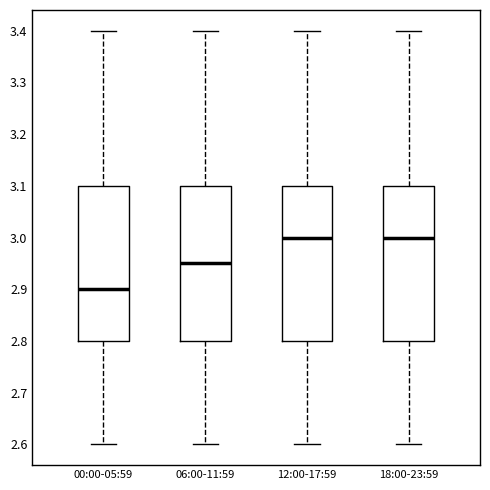

Reading left to right, read every box against the y-axis: the position of its median line, the range the box covers, and the ends of its whiskers. The values are not printed on the chart, so give them approximately, as read against the axis.

00:00-05:59: median 2.90, box 2.80 to 3.10, whiskers 2.60 to 3.40
06:00-11:59: median 2.95, box 2.80 to 3.10, whiskers 2.60 to 3.40
12:00-17:59: median 3.00, box 2.80 to 3.10, whiskers 2.60 to 3.40
18:00-23:59: median 3.00, box 2.80 to 3.10, whiskers 2.60 to 3.40